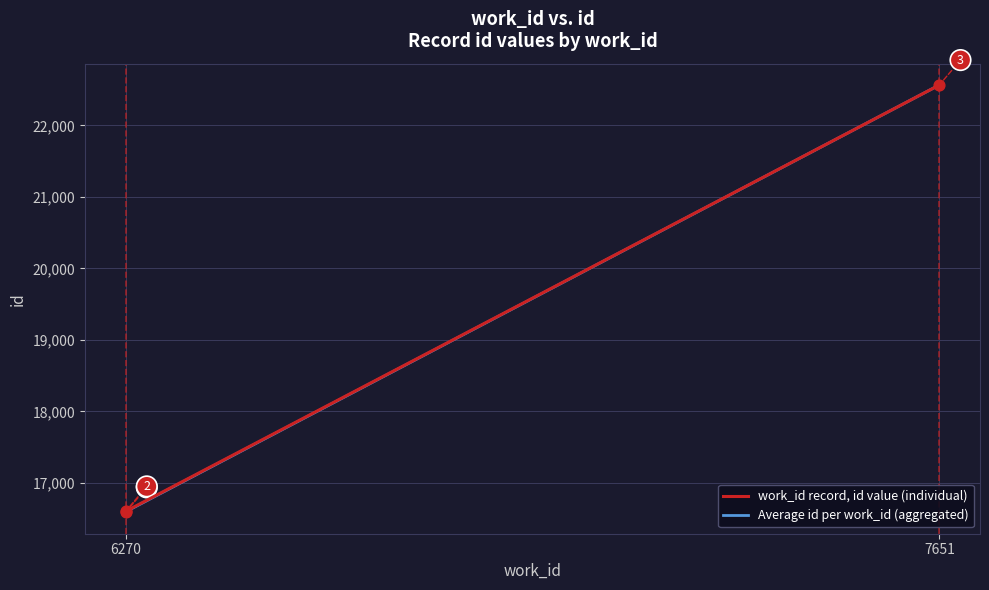

Between 6270 and 7651, which is larger?

7651